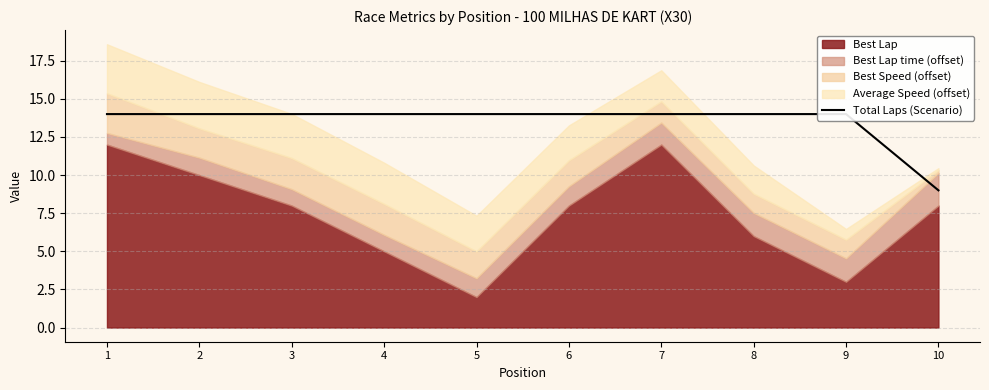

Count the values in the range 14 to 15.

9